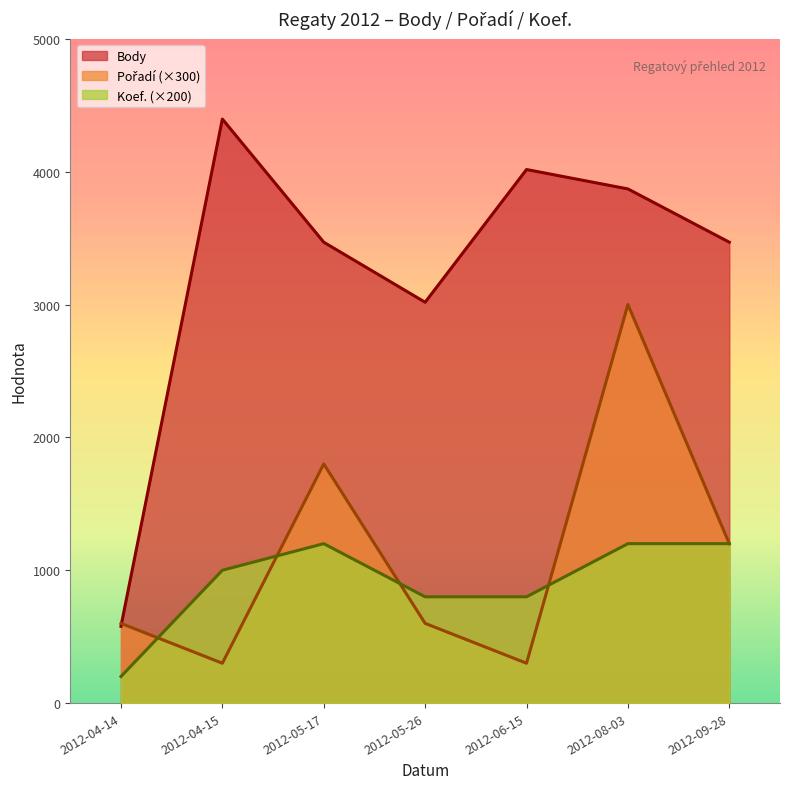

What is the sum of the Pořadí values at 2012-06-15 and 2012-05-26?

900